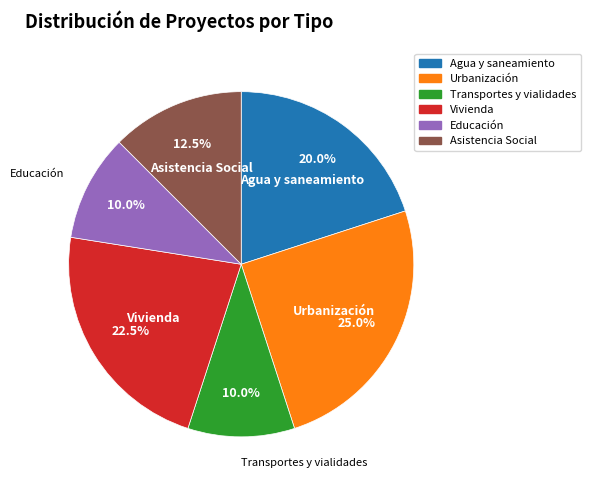

What is the largest slice in the pie chart?

Urbanización